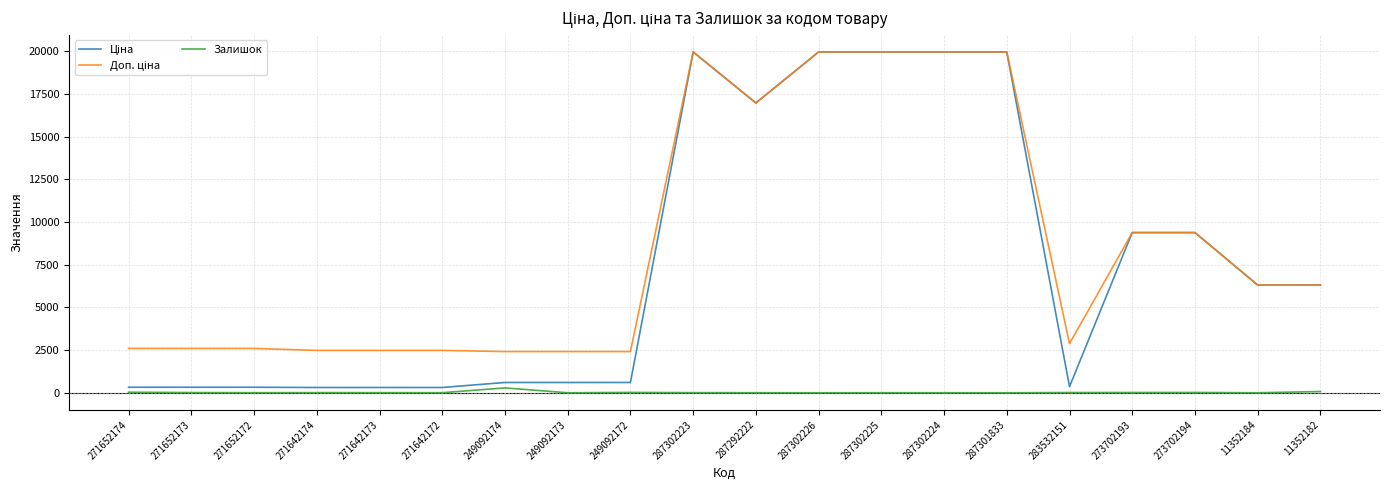

What is the total value across all series at 287301833?

39928.3